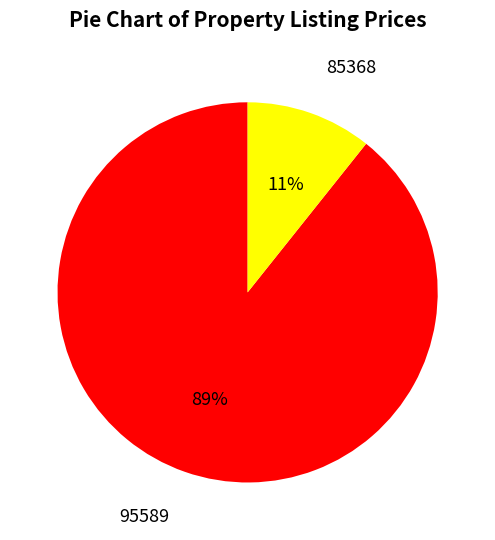

To the nearest percent, what is the average slice percentage?

50%